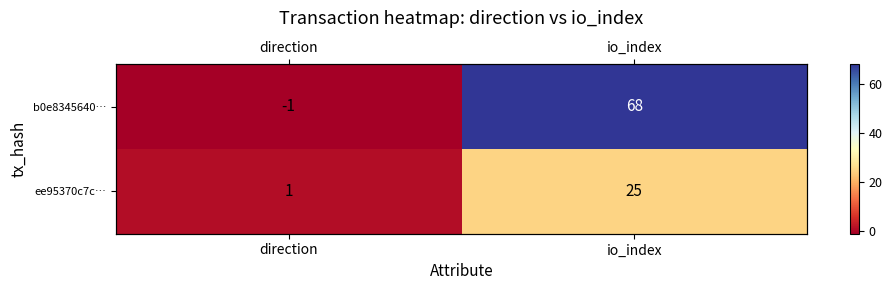

True or false: ee95370c7c… has a value of 25 at io_index.

True